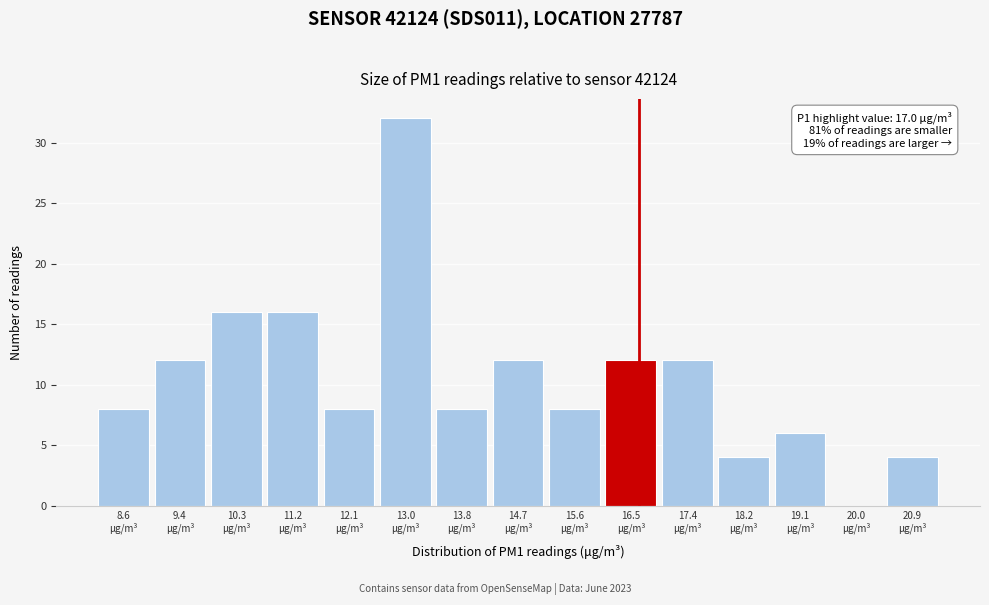

What is the maximum value shown in the chart?

32